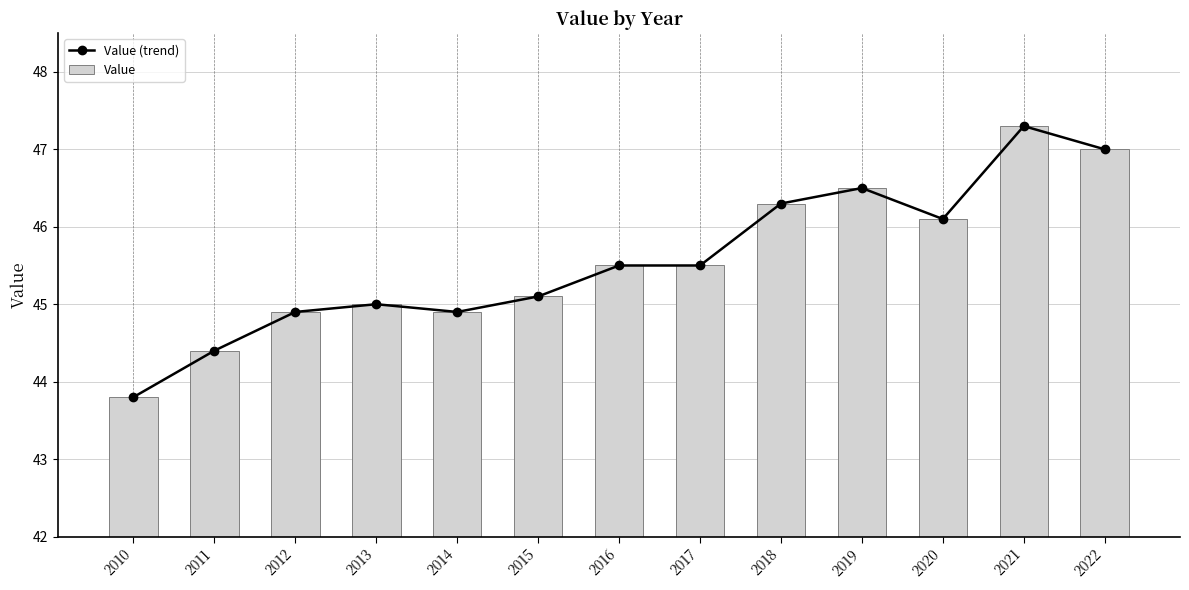

What is the maximum value shown in the chart?

47.3